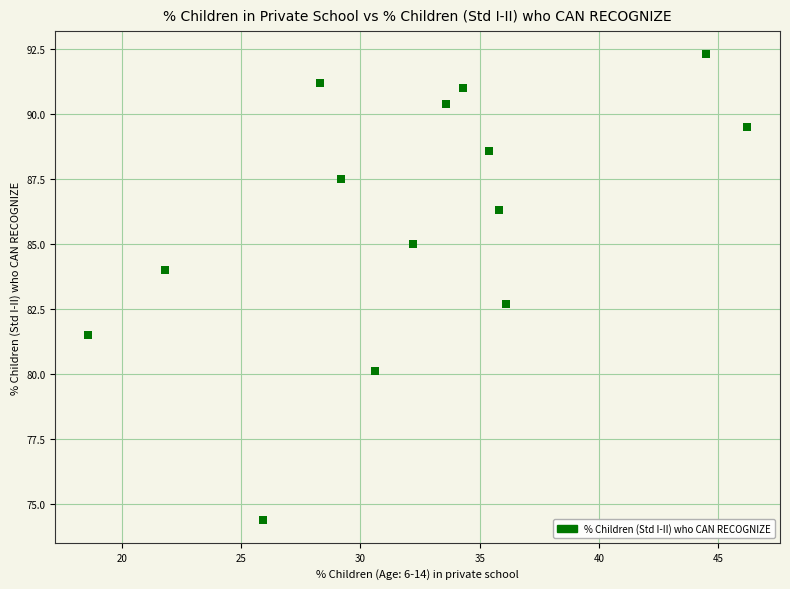

What Y value in the scatter plot is closest to 83?

82.7